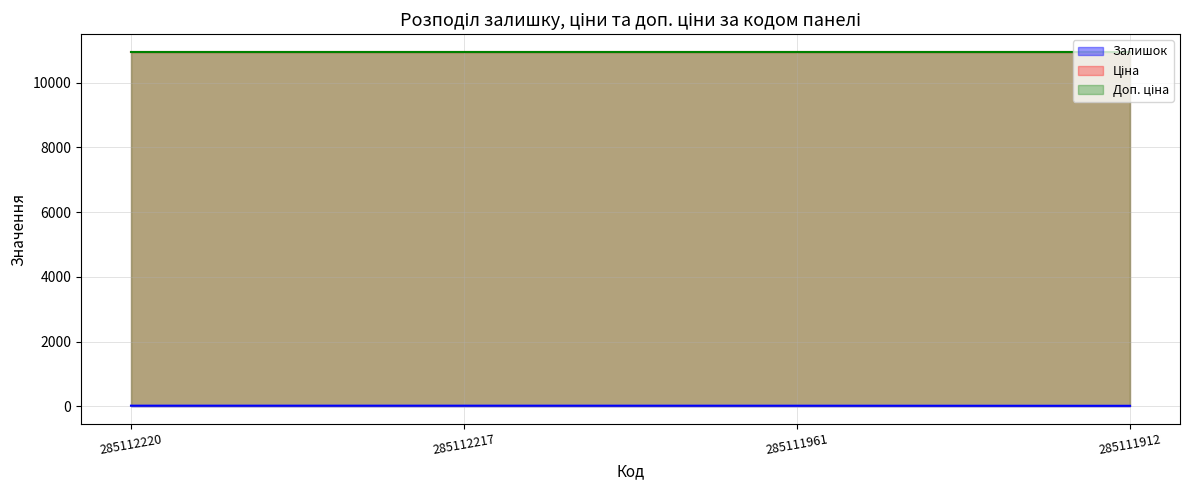

Which series changed the most between 285112217 and 285111912?

Залишок